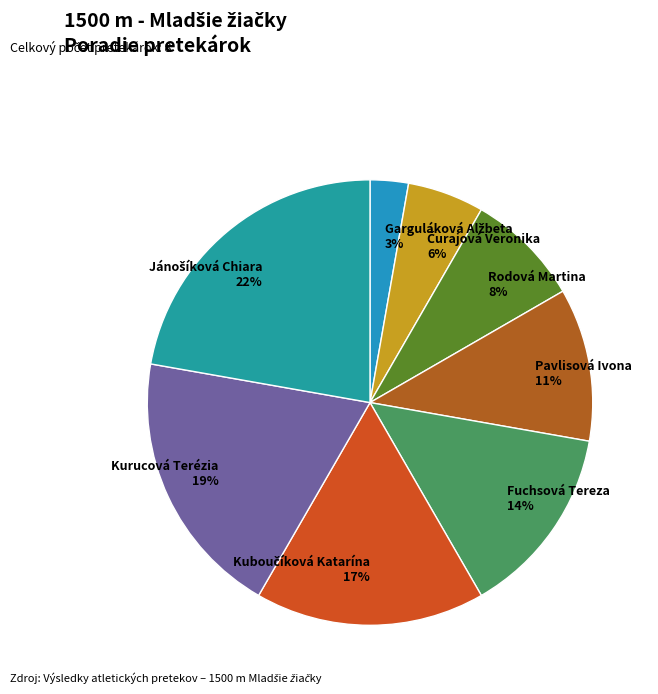

True or false: Fuchsová Tereza accounts for 14% of the total.

True